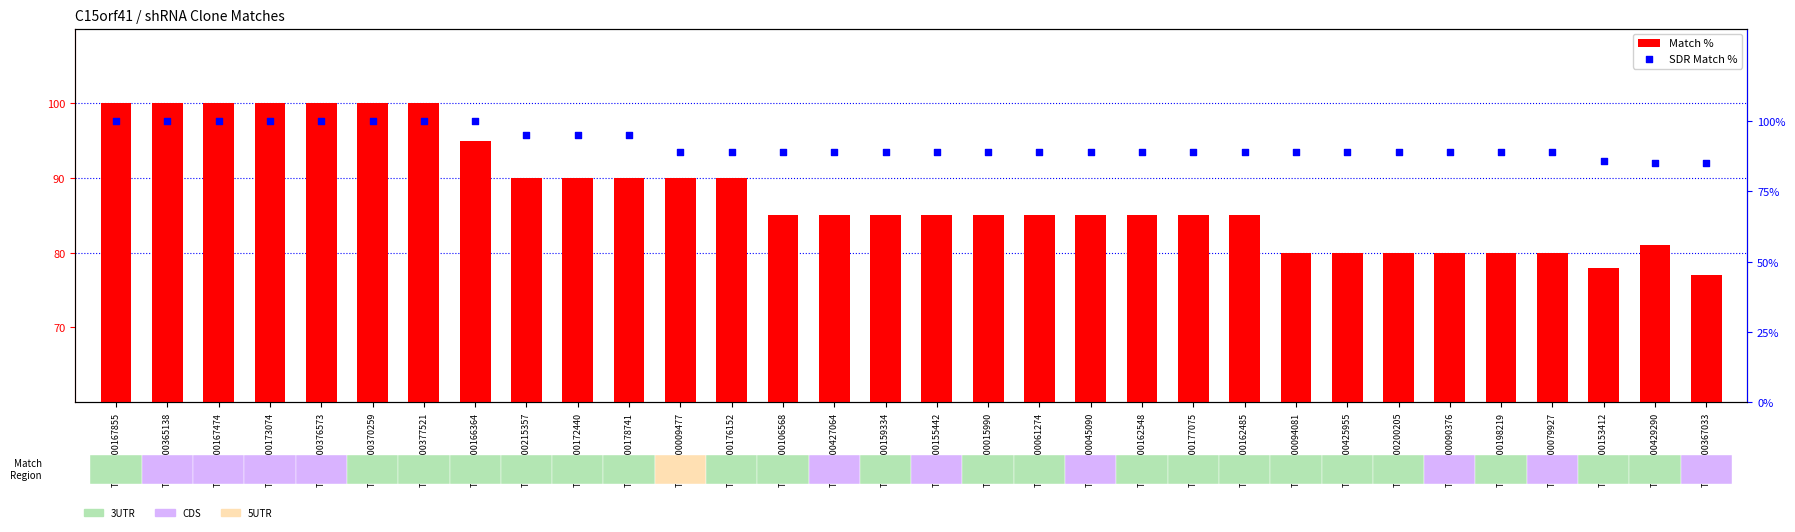

Which series reaches the maximum Y coordinate?

Match %